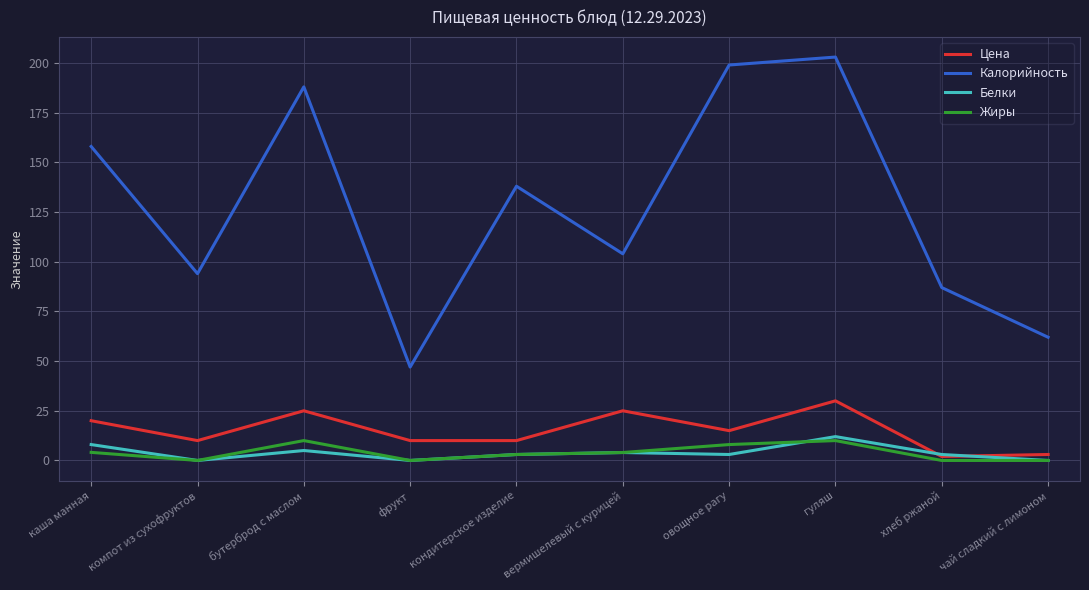

Which series has the largest total across all categories?

Калорийность